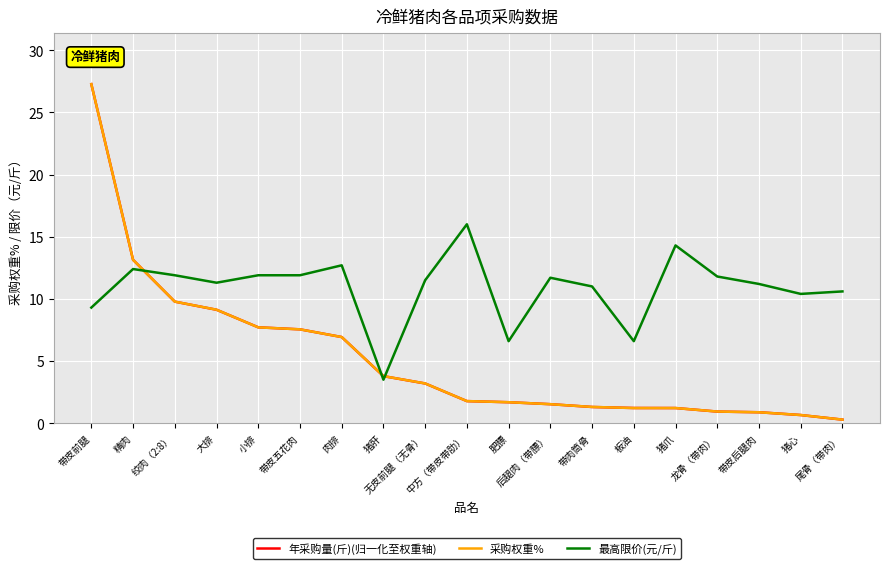

What is the greatest value displayed?

27.3